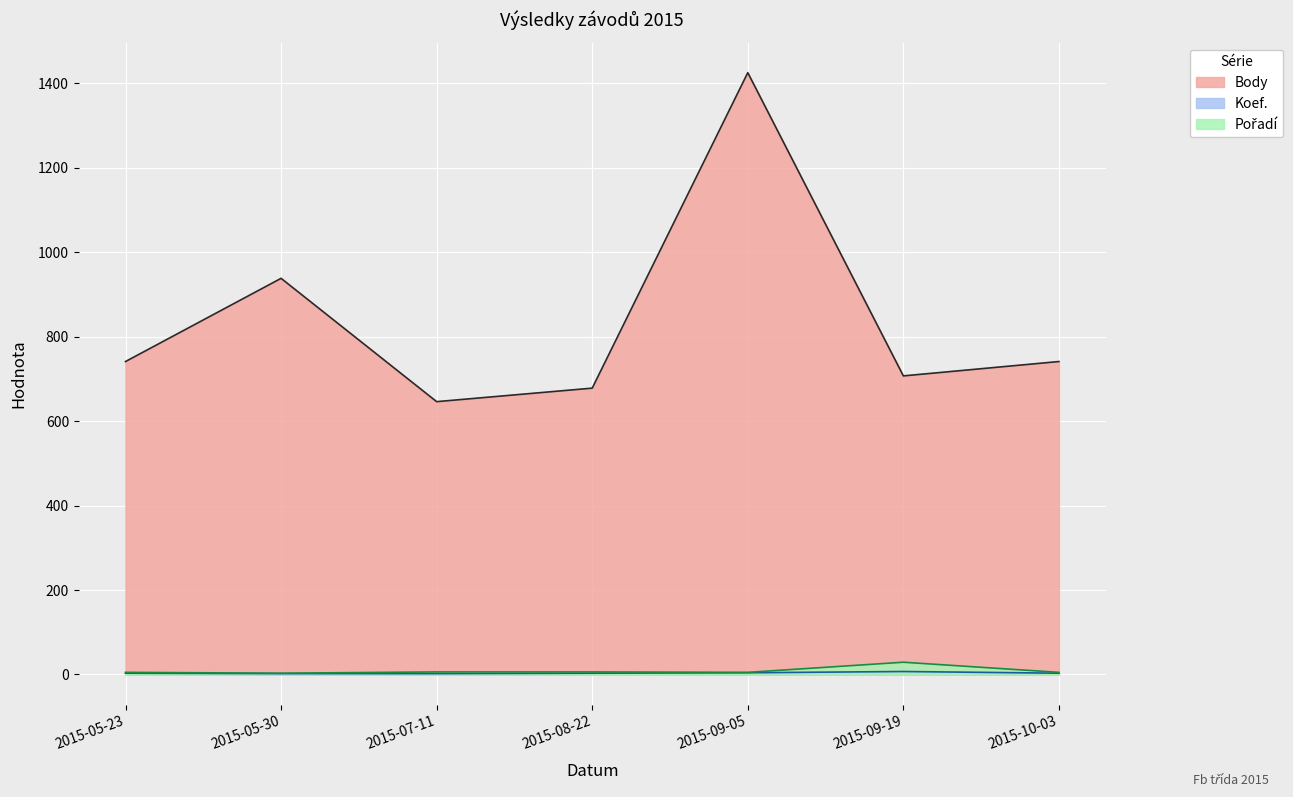

In Body, how many points are lower than both neighbors (excluding endpoints)?

2